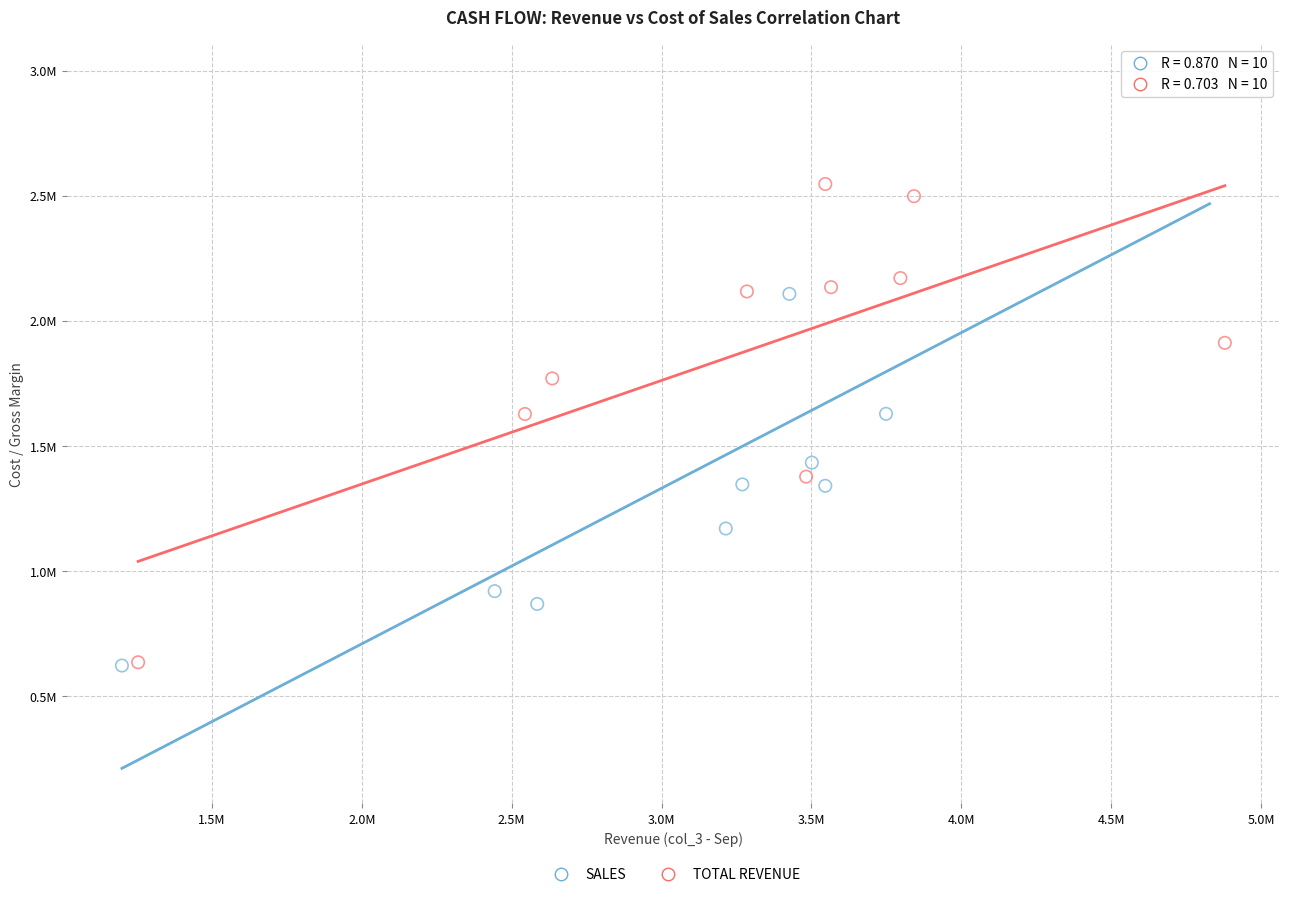

What are all the series names shown in the legend?

SALES, TOTAL REVENUE